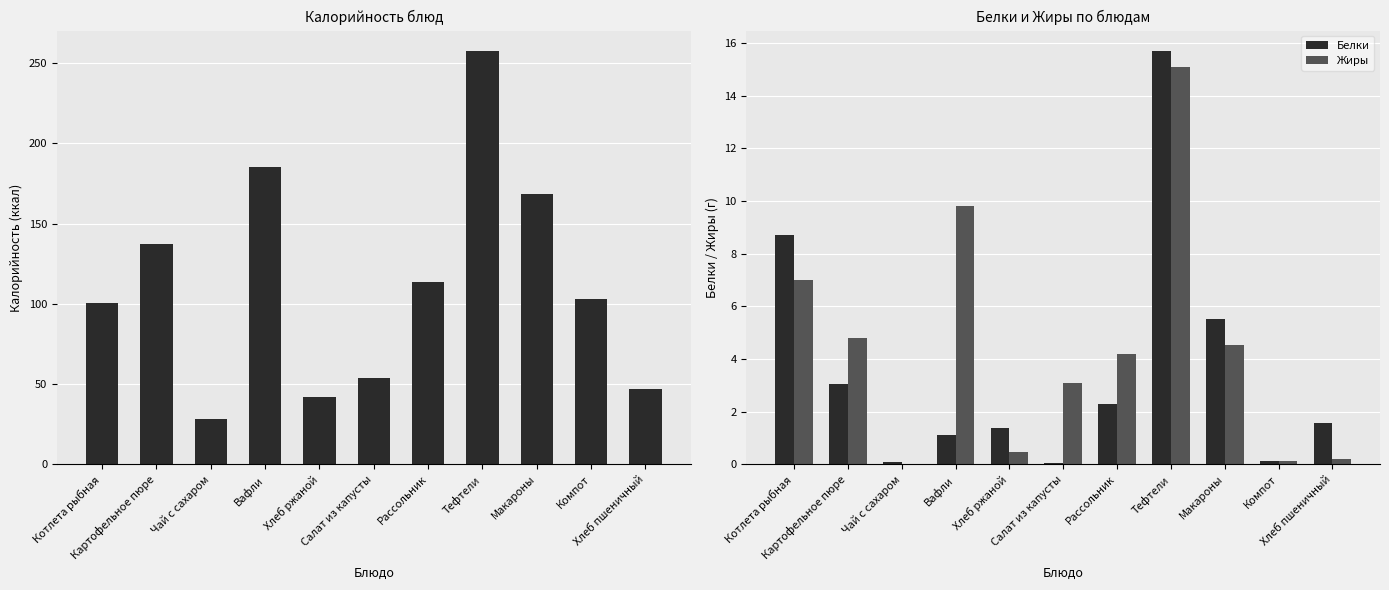

What is the spread (max minus min) of values at Вафли?

184.4